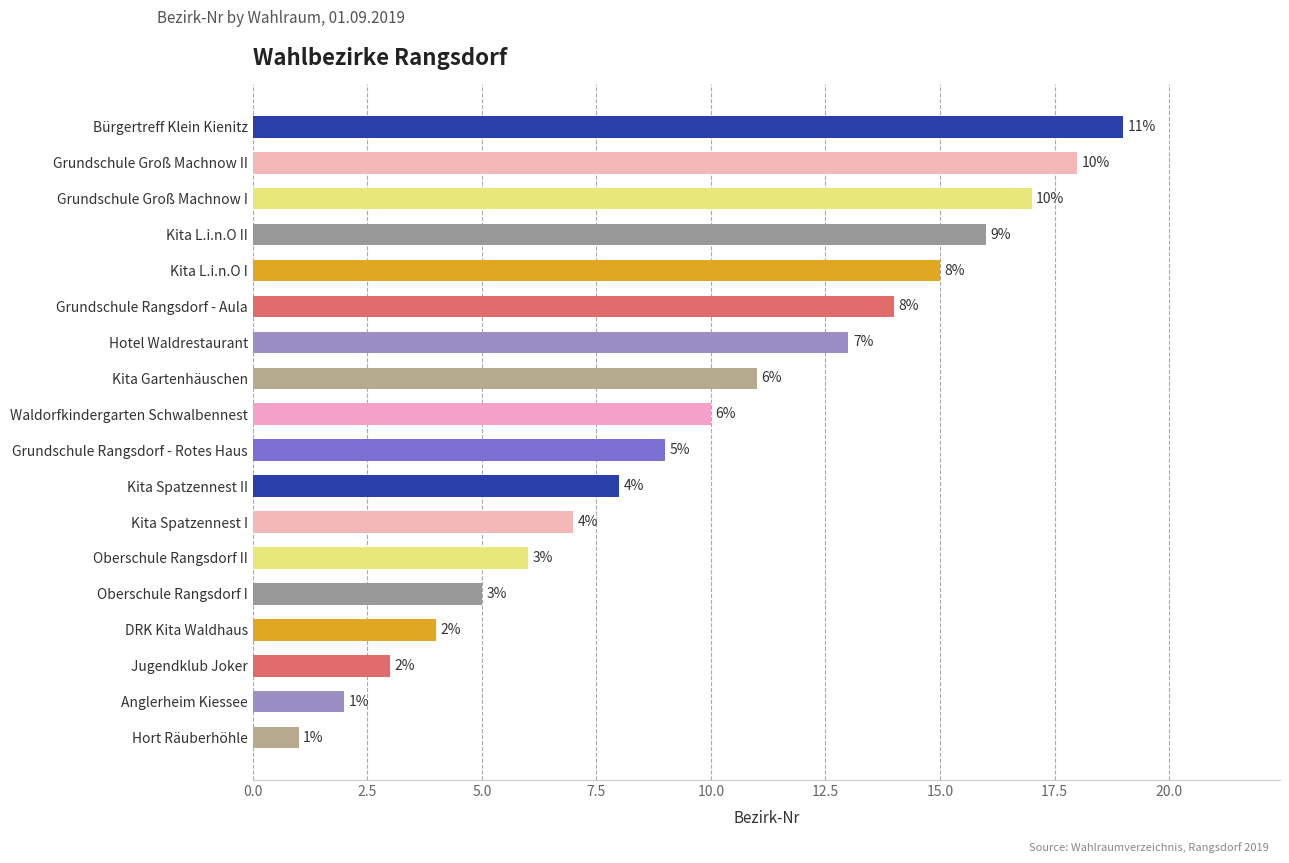

Reading top to bottom, list all the values displayed in this chart.

Bürgertreff Klein Kienitz=19	Grundschule Groß Machnow II=18	Grundschule Groß Machnow I=17	Kita L.i.n.O II=16	Kita L.i.n.O I=15	Grundschule Rangsdorf - Aula=14	Hotel Waldrestaurant=13	Kita Gartenhäuschen=11	Waldorfkindergarten Schwalbennest=10	Grundschule Rangsdorf - Rotes Haus=9	Kita Spatzennest II=8	Kita Spatzennest I=7	Oberschule Rangsdorf II=6	Oberschule Rangsdorf I=5	DRK Kita Waldhaus=4	Jugendklub Joker=3	Anglerheim Kiessee=2	Hort Räuberhöhle=1